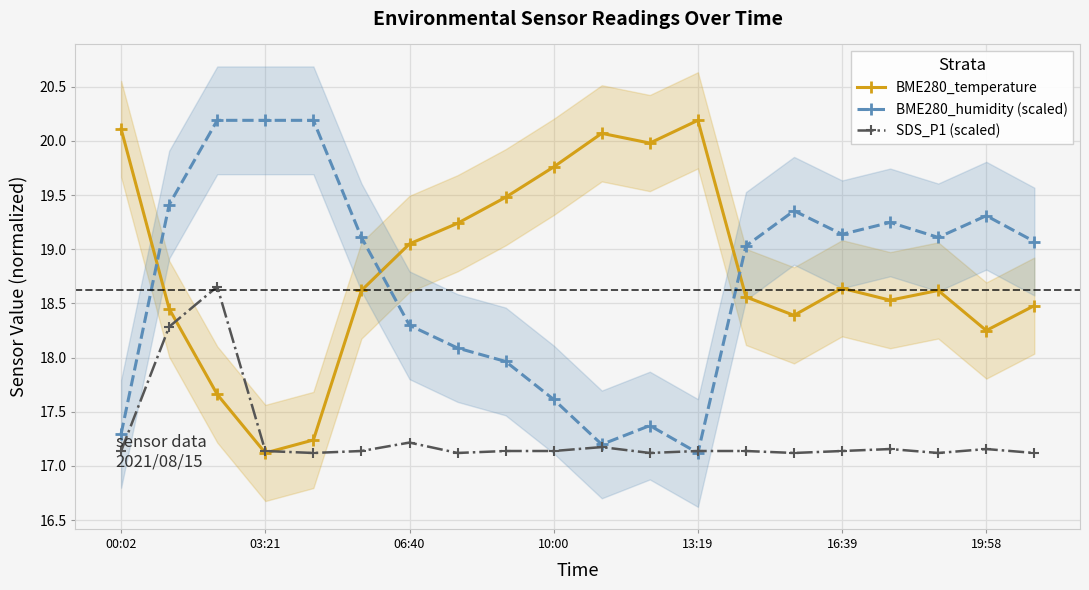

Which series ends up on top after the final intersection of BME280_humidity (scaled) and SDS_P1 (scaled)?

BME280_humidity (scaled)